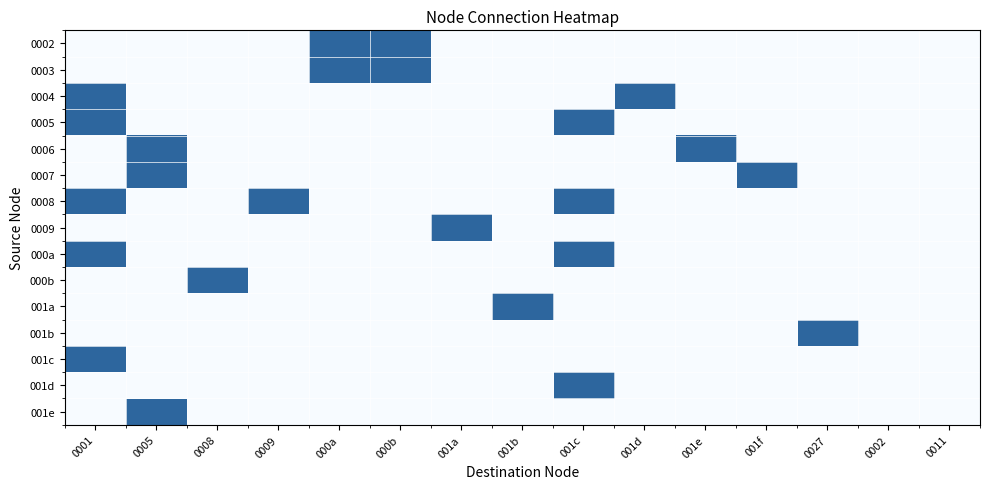

At 001d, list the series in order from smallest to largest.

0002, 0003, 0005, 0006, 0007, 0008, 0009, 000a, 000b, 001a, 001b, 001c, 001d, 001e, 0004